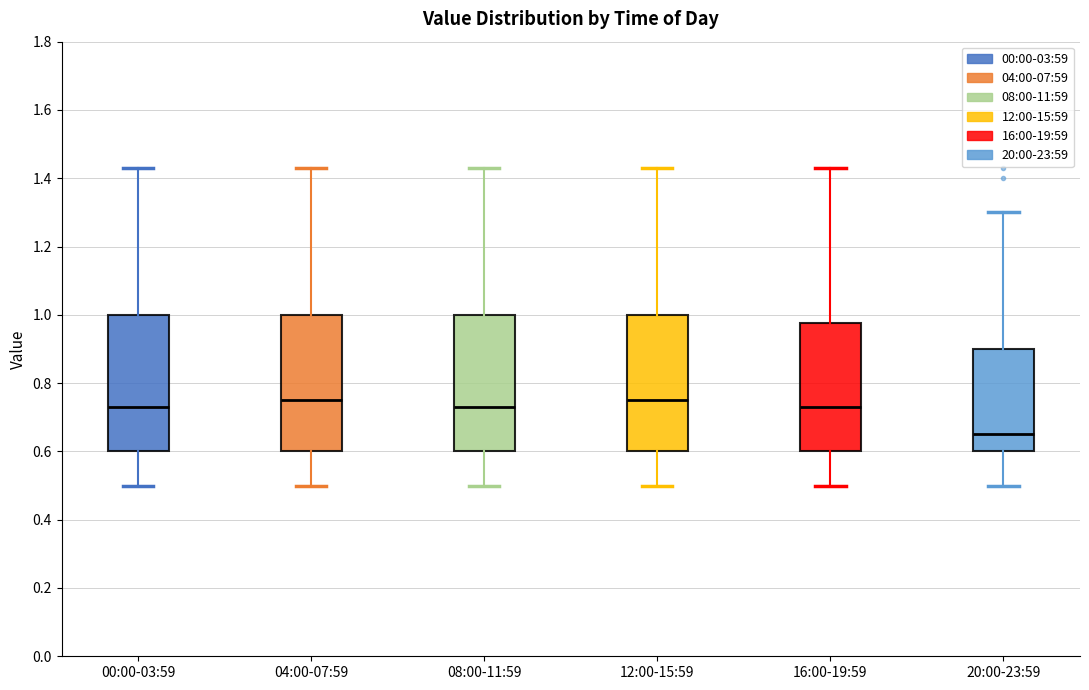

Reading left to right, transcribe this box plot: for each box, give where its median line is, the range the box spans, and where its two whiskers end, as read against the y-axis. The values are not printed on the chart, so give them approximately, as read against the axis.

00:00-03:59: median 0.74, box 0.60 to 1.00, whiskers 0.50 to 1.44
04:00-07:59: median 0.76, box 0.60 to 1.00, whiskers 0.50 to 1.44
08:00-11:59: median 0.74, box 0.60 to 1.00, whiskers 0.50 to 1.44
12:00-15:59: median 0.76, box 0.60 to 1.00, whiskers 0.50 to 1.44
16:00-19:59: median 0.74, box 0.60 to 0.98, whiskers 0.50 to 1.44
20:00-23:59: median 0.66, box 0.60 to 0.90, whiskers 0.50 to 1.30